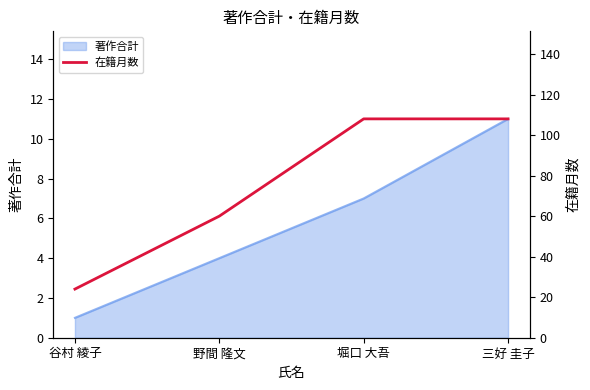

The chart shows a value of 43 at 三好 圭子. True or false?

False